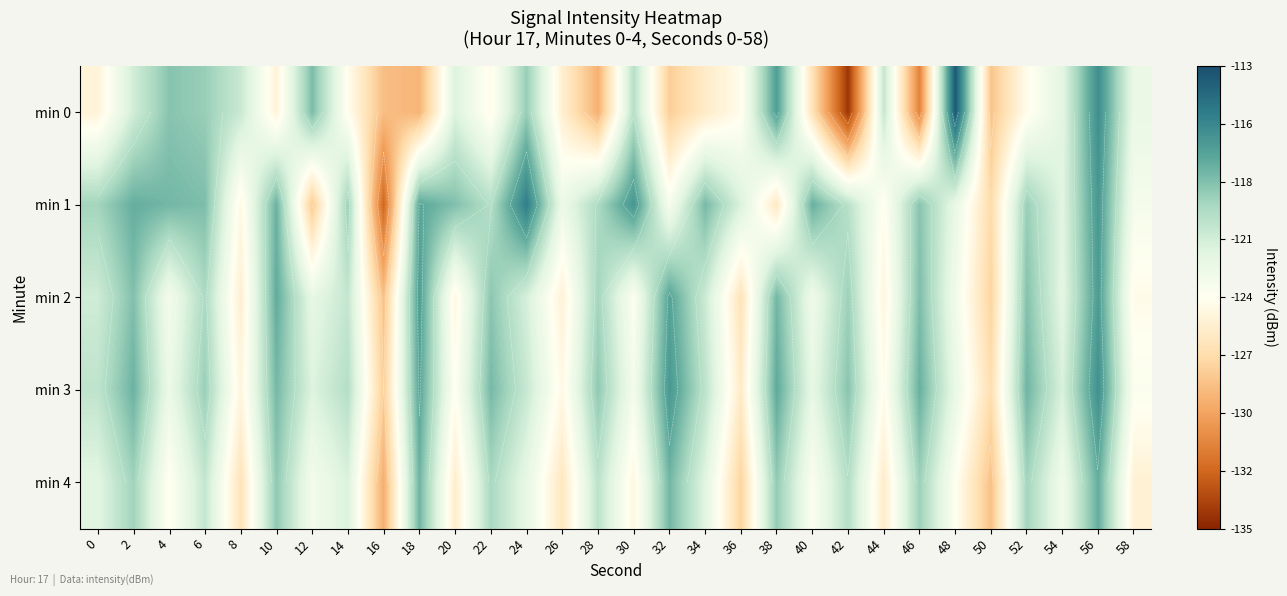

Which has a higher value, 20 or 50?

20